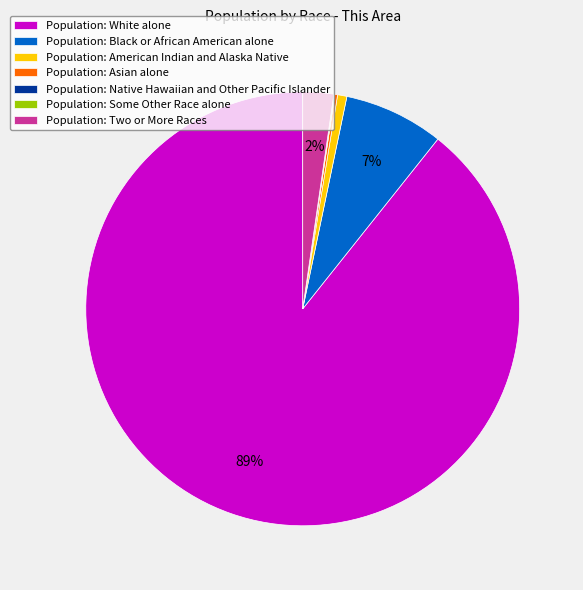

What percentage is the Population: Two or More Races slice, to the nearest percent?

2%